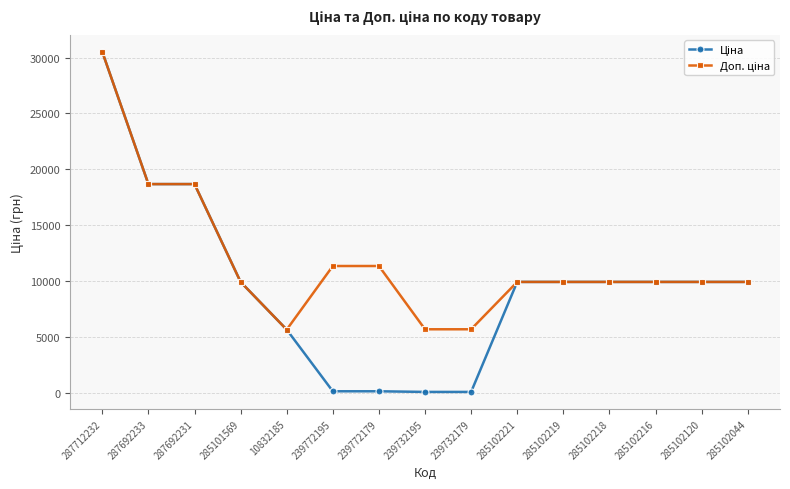

At which category is the sum across all series the highest?

287712232